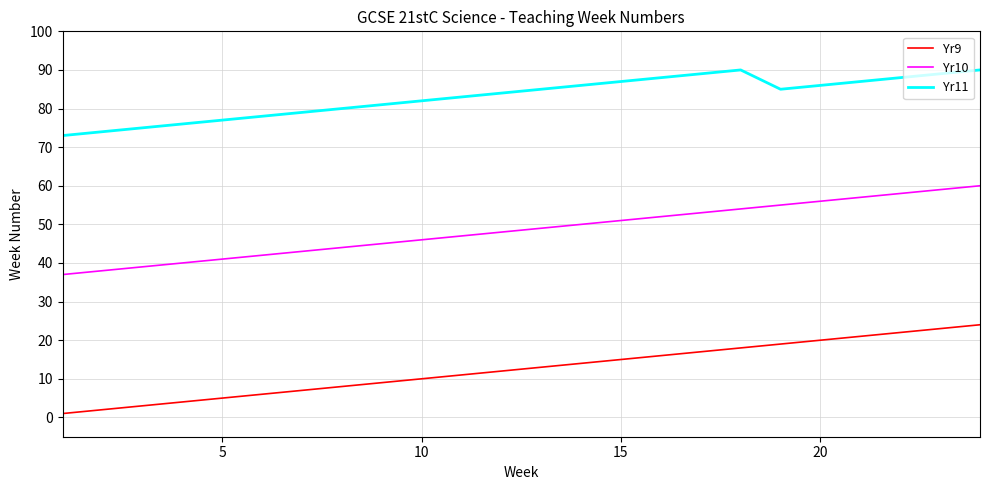

Which series has the largest total across all categories?

Yr11